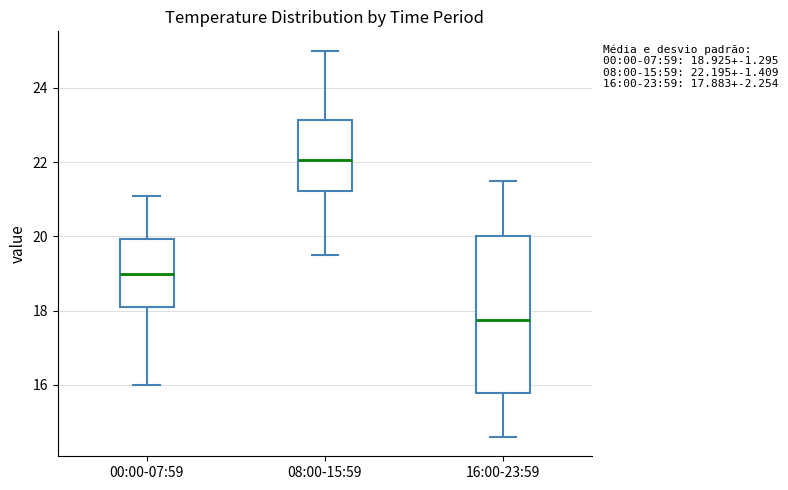

Which box has the highest median line?

08:00-15:59